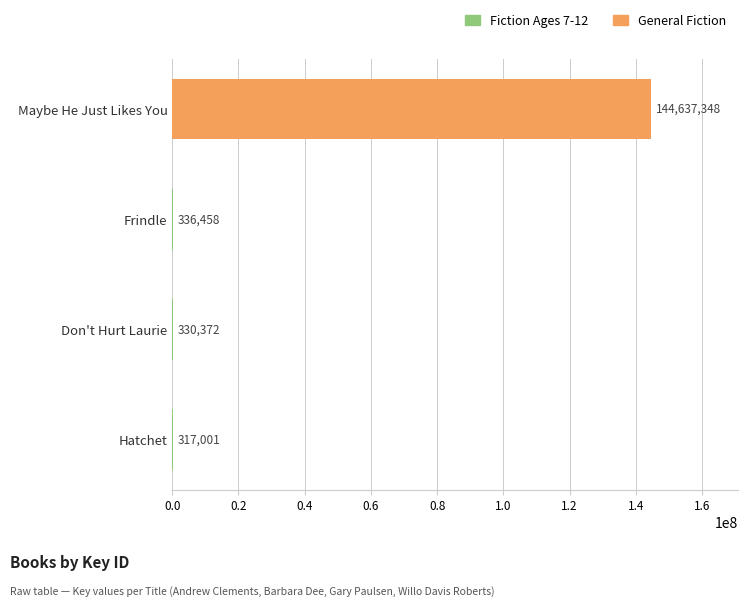

Reading bottom to top, extract all data points from this chart.

Hatchet=317001	Don't Hurt Laurie=330372	Frindle=336458	Maybe He Just Likes You=144637348